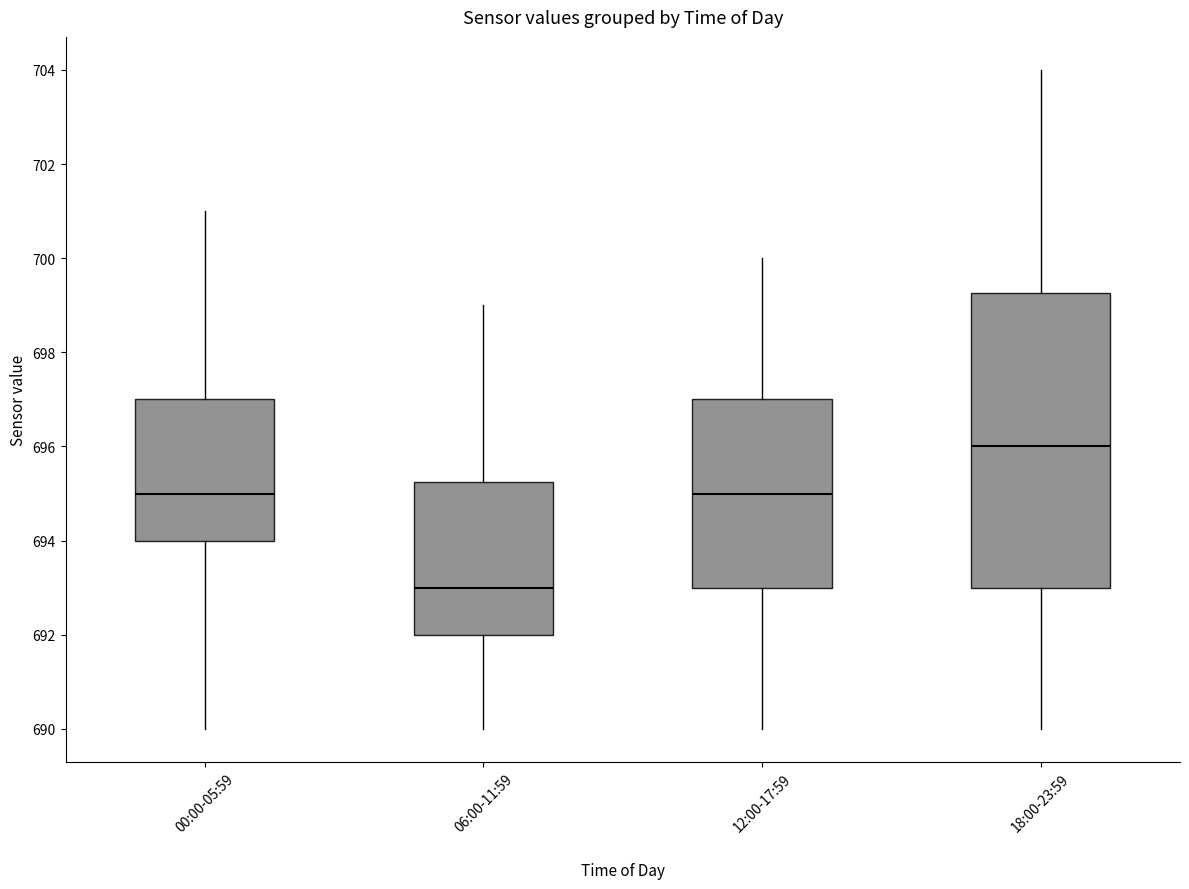

Which box's median line is the highest?

18:00-23:59